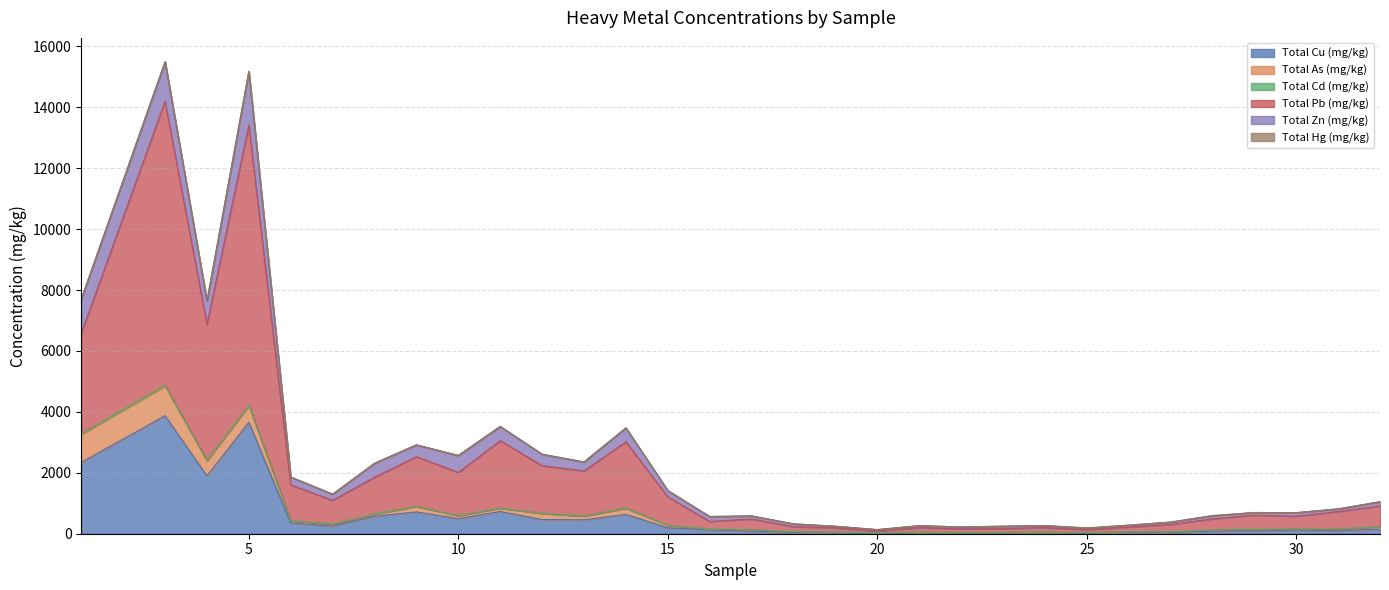

How many values in the Total Cu (mg/kg) series exceed 129?

16